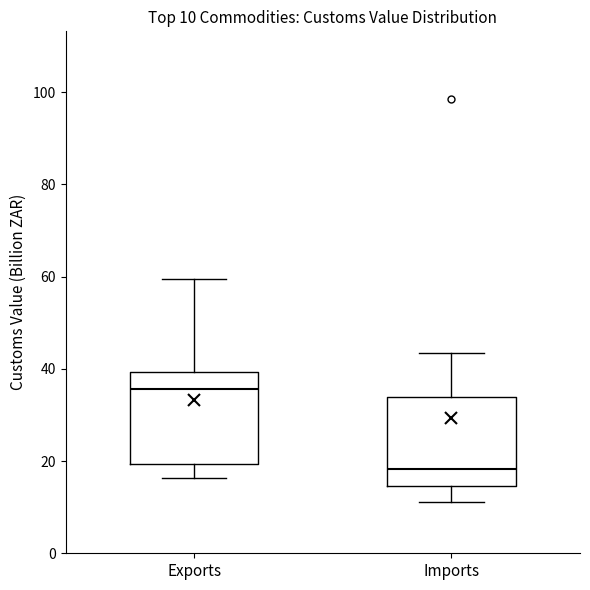

Which box has the lowest median line?

Imports